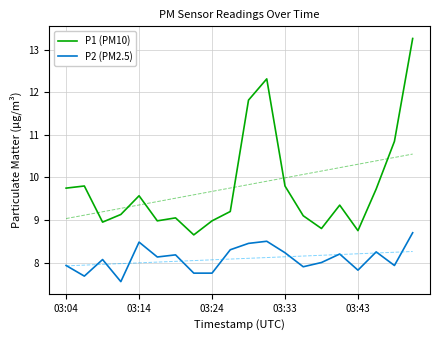

True or false: P1 (PM10) and P2 (PM2.5) cross at least once.

False